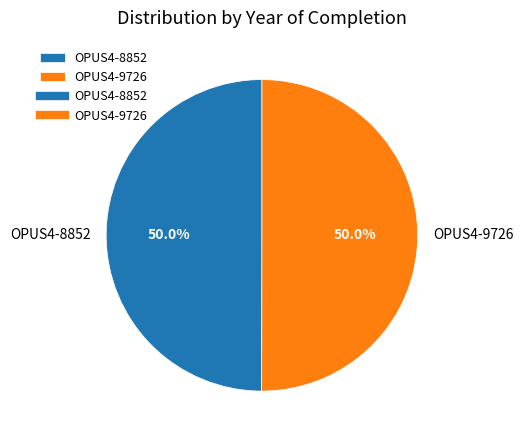

Is it true that OPUS4-9726 is 62% of the pie?

False